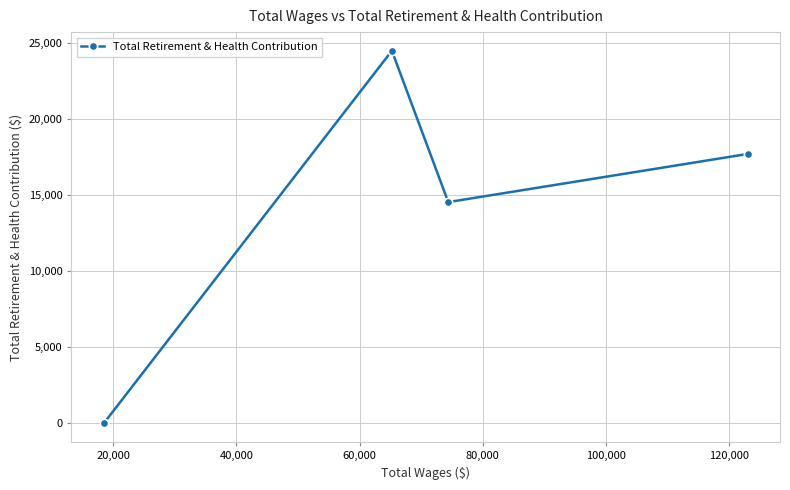

Does the chart display data point markers on the line(s)?

Yes